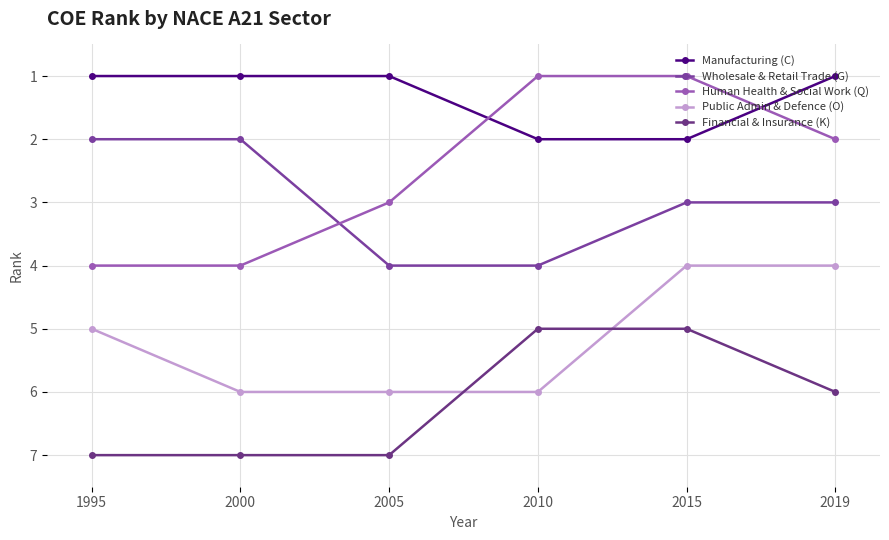

Reading left to right, list all the values displayed in this chart.

Manufacturing (C): 1995=1	2000=1	2005=1	2010=2	2015=2	2019=1
Wholesale & Retail Trade (G): 1995=2	2000=2	2005=4	2010=4	2015=3	2019=3
Human Health & Social Work (Q): 1995=4	2000=4	2005=3	2010=1	2015=1	2019=2
Public Admin & Defence (O): 1995=5	2000=6	2005=6	2010=6	2015=4	2019=4
Financial & Insurance (K): 1995=7	2000=7	2005=7	2010=5	2015=5	2019=6